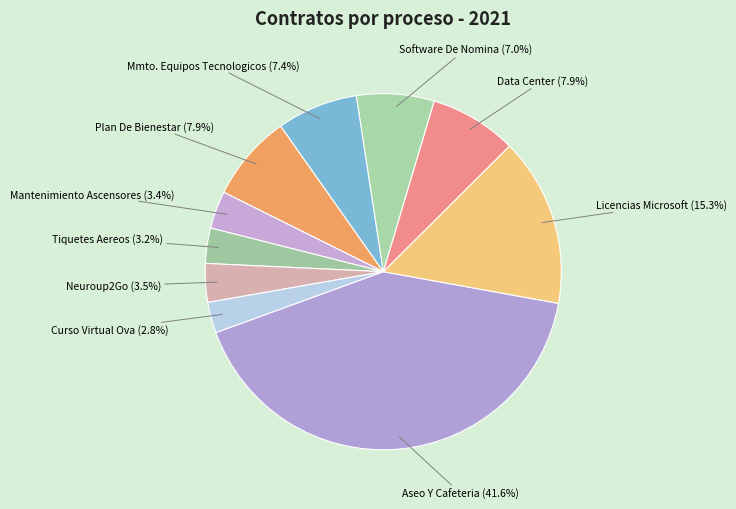

Rank the categories by value from highest to lowest.

Aseo Y Cafeteria, Licencias Microsoft, Data Center, Plan De Bienestar, Mmto. Equipos Tecnologicos, Software De Nomina, Neuroup2Go, Mantenimiento Ascensores, Tiquetes Aereos, Curso Virtual Ova